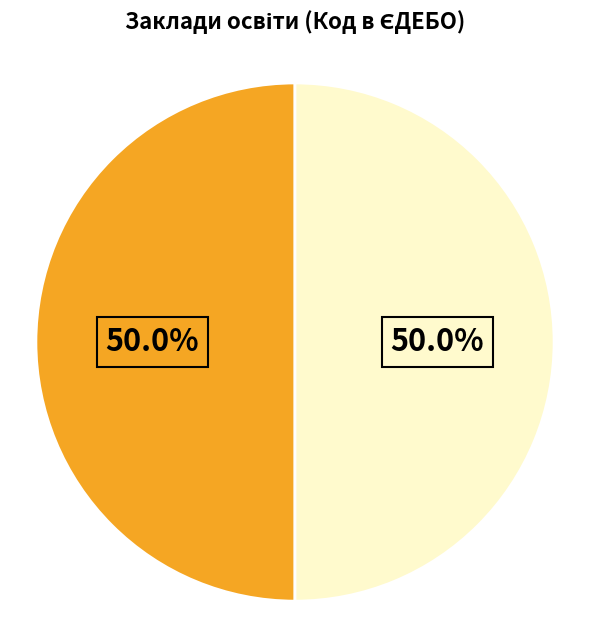

Rank the categories by value from highest to lowest.

Новобілокоровицький ліцей, Новобілокоровицька гімназія